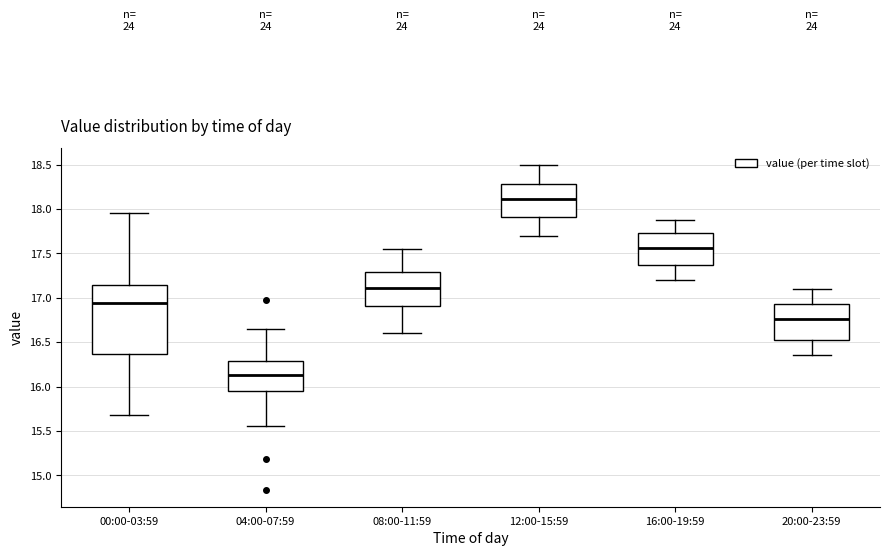

Which box has the highest median line?

12:00-15:59